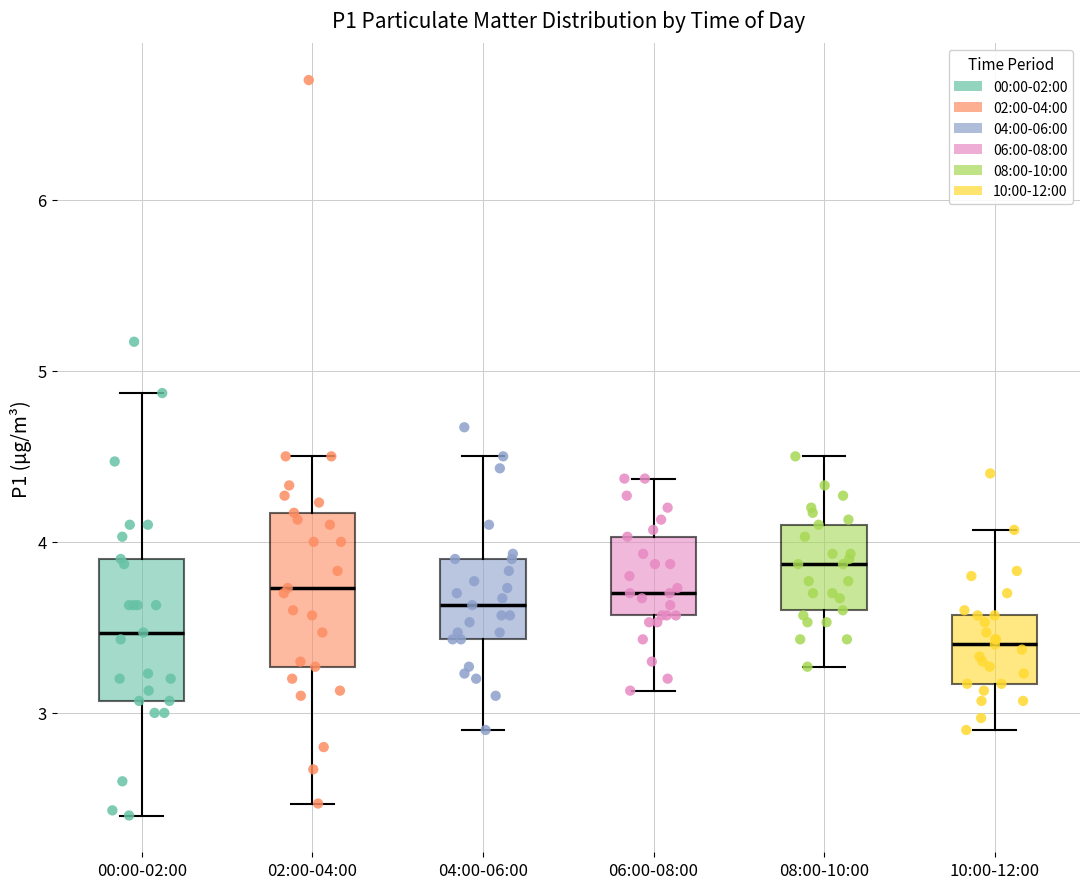

Reading left to right, transcribe this box plot: for each box, give where its median line is, the range the box spans, and where its two whiskers end, as read against the y-axis. The values are not printed on the chart, so give them approximately, as read against the axis.

00:00-02:00: median 3.5, box 3.1 to 3.9, whiskers 2.4 to 4.9
02:00-04:00: median 3.7, box 3.3 to 4.2, whiskers 2.5 to 4.5
04:00-06:00: median 3.6, box 3.4 to 3.9, whiskers 2.9 to 4.5
06:00-08:00: median 3.7, box 3.6 to 4.0, whiskers 3.1 to 4.4
08:00-10:00: median 3.9, box 3.6 to 4.1, whiskers 3.3 to 4.5
10:00-12:00: median 3.4, box 3.2 to 3.6, whiskers 2.9 to 4.1